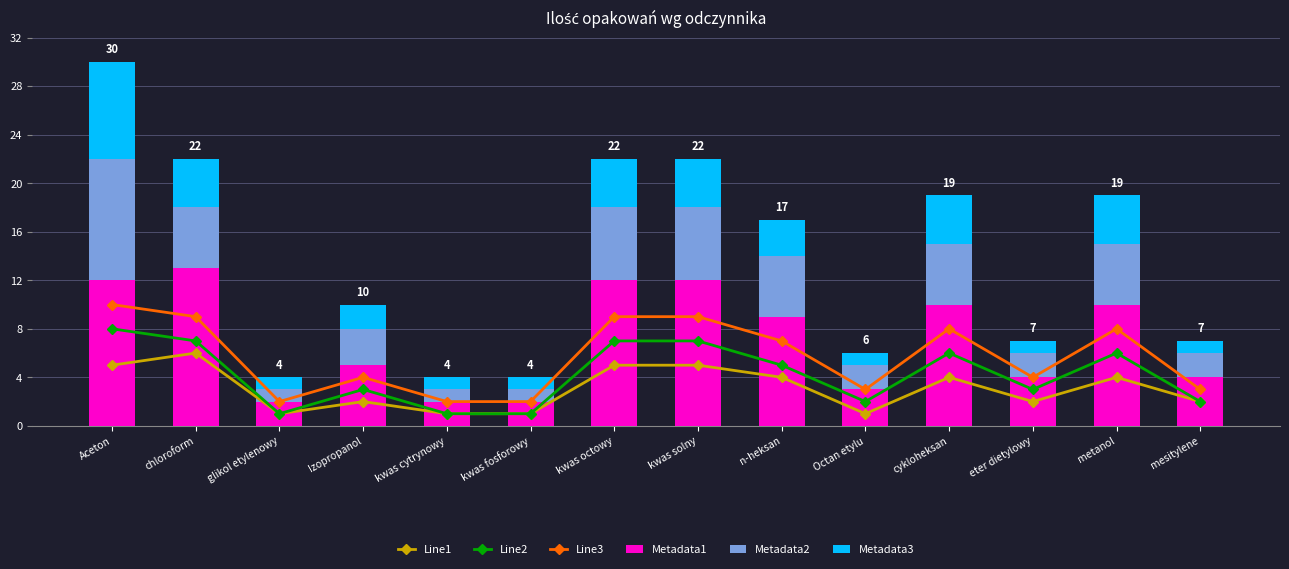

What is the spread (max minus min) of values at Aceton?

7